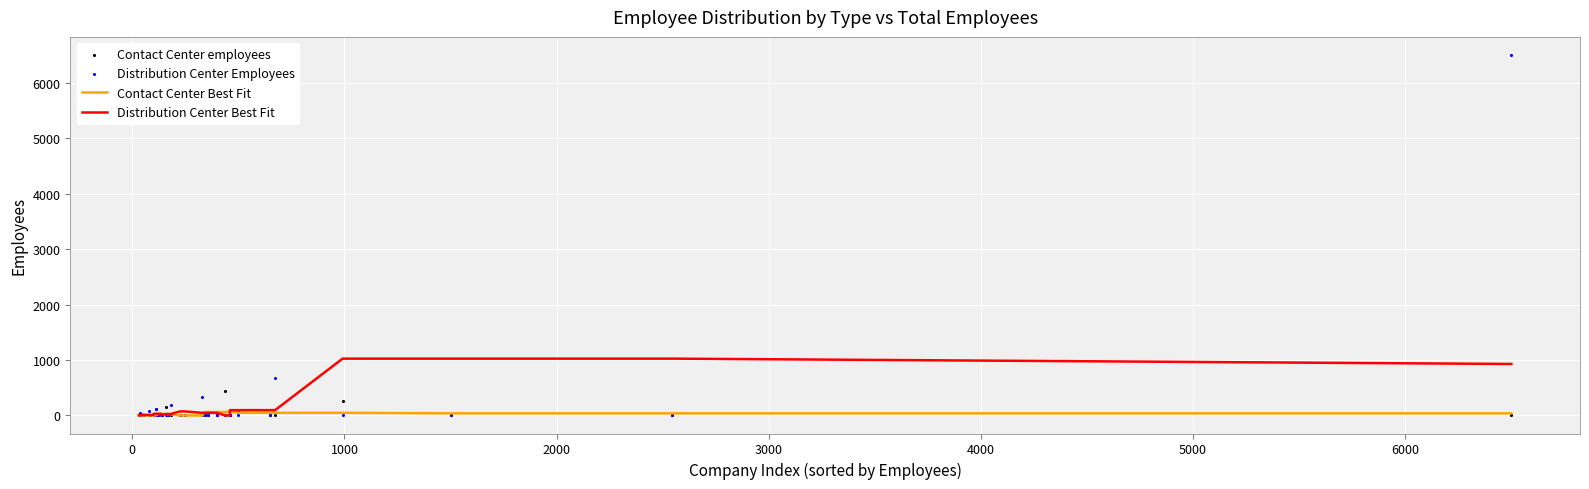

Which series contains the lowest Y value?

Contact Center Best Fit